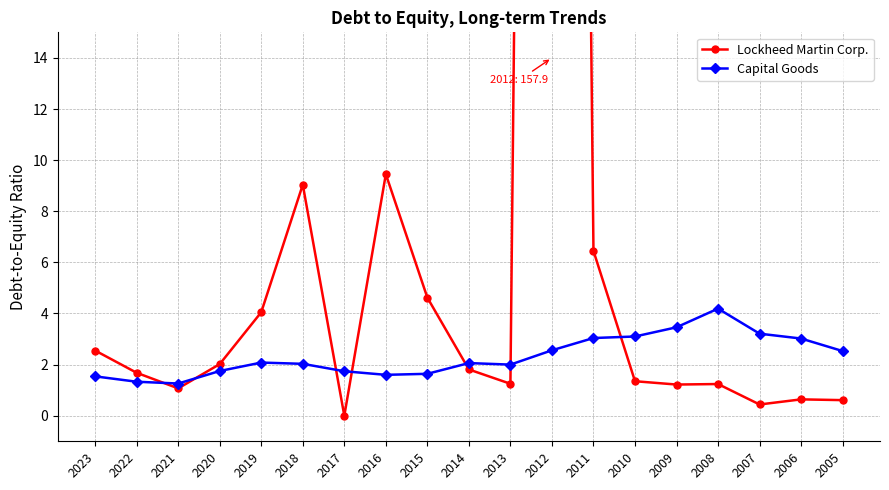

Reading left to right, what are all the values shown in this chart?

Lockheed Martin Corp.: 2.5	1.7	1.1	2.0	4.0	9.0	0.0	9.4	4.6	1.8	1.2	157.9	6.5	1.4	1.2	1.2	0.4	0.6	0.6
Capital Goods: 1.5	1.3	1.3	1.8	2.1	2.0	1.7	1.6	1.6	2.1	2.0	2.6	3.0	3.1	3.5	4.2	3.2	3.0	2.5